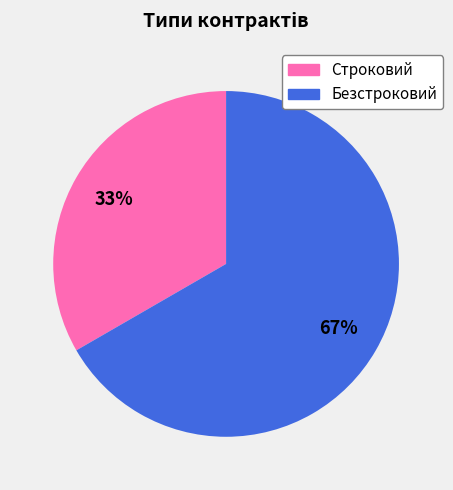

Between Строковий and Безстроковий, which is larger?

Безстроковий